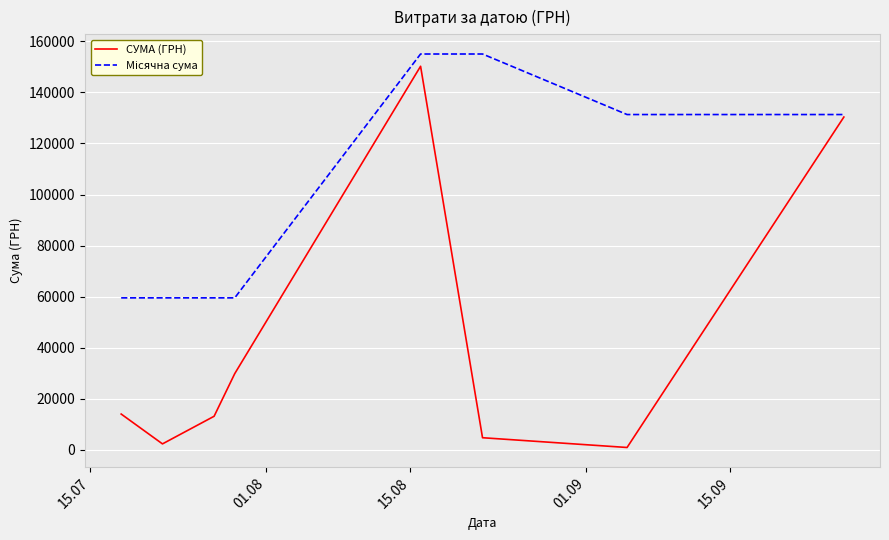

Which series has the widest spread of values?

СУМА (ГРН)